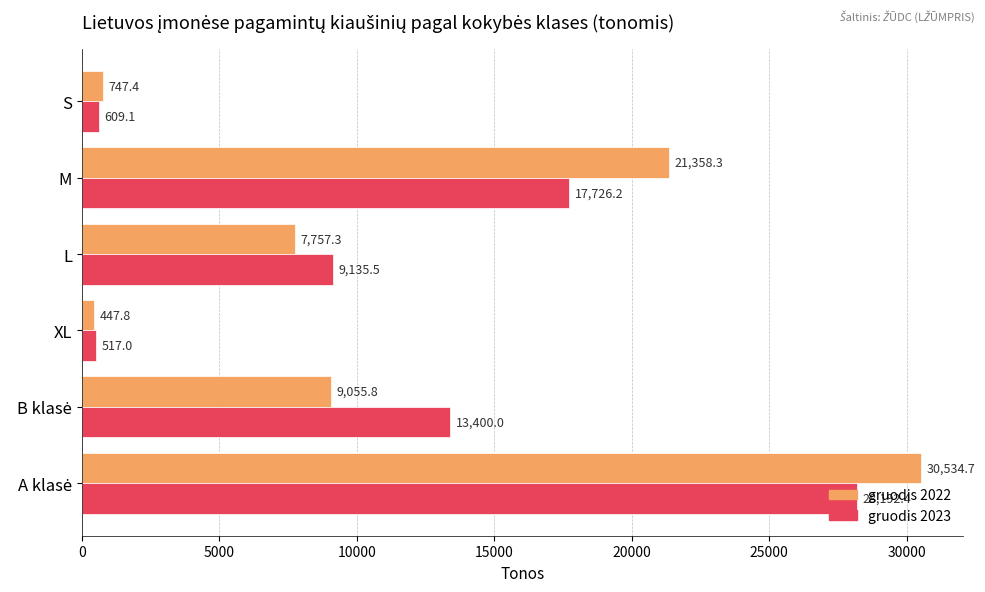

What is the greatest value displayed?

30534.7